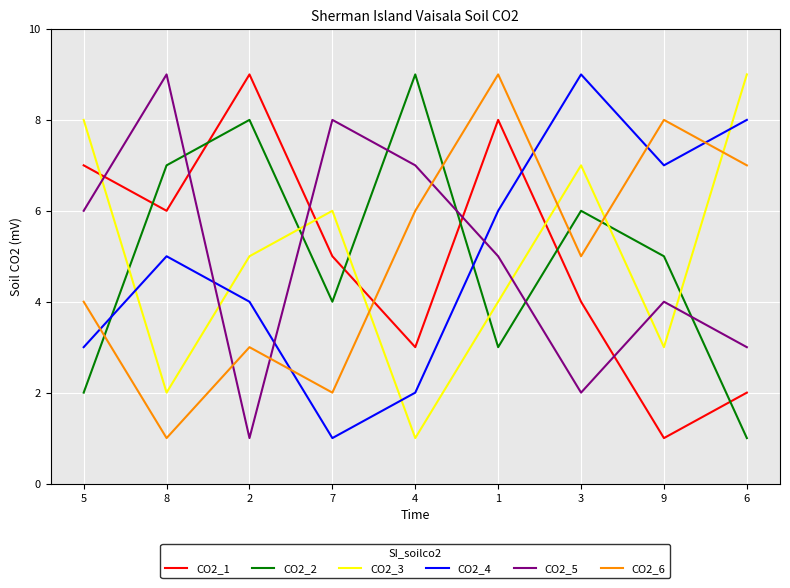

True or false: CO2_1 has a value of 7 at 5.

True